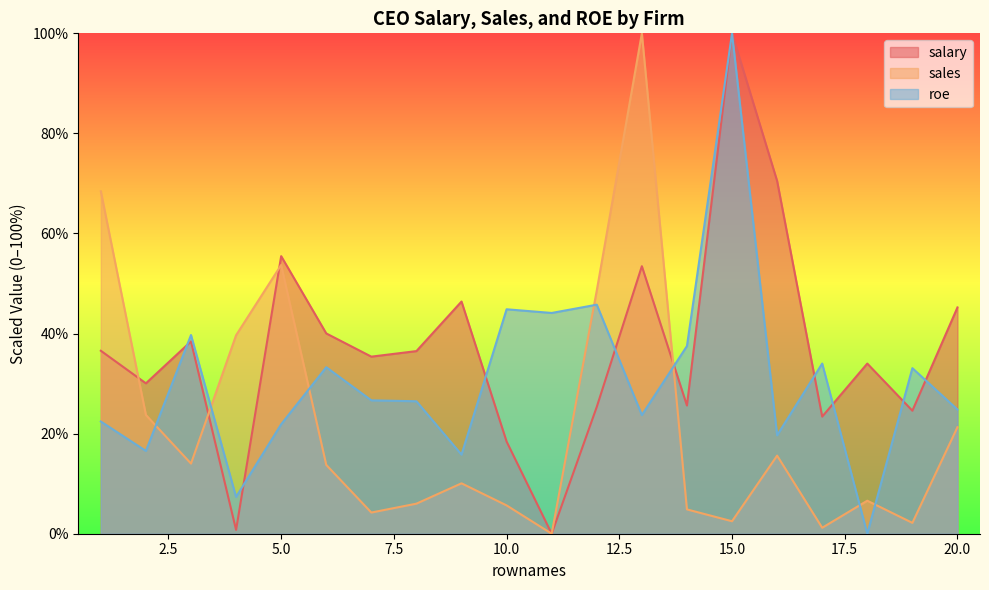

How many intersections are there between sales and salary?

4